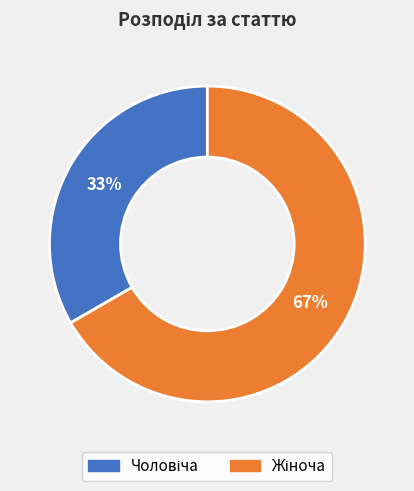

To the nearest percent, what is the average slice percentage?

50%